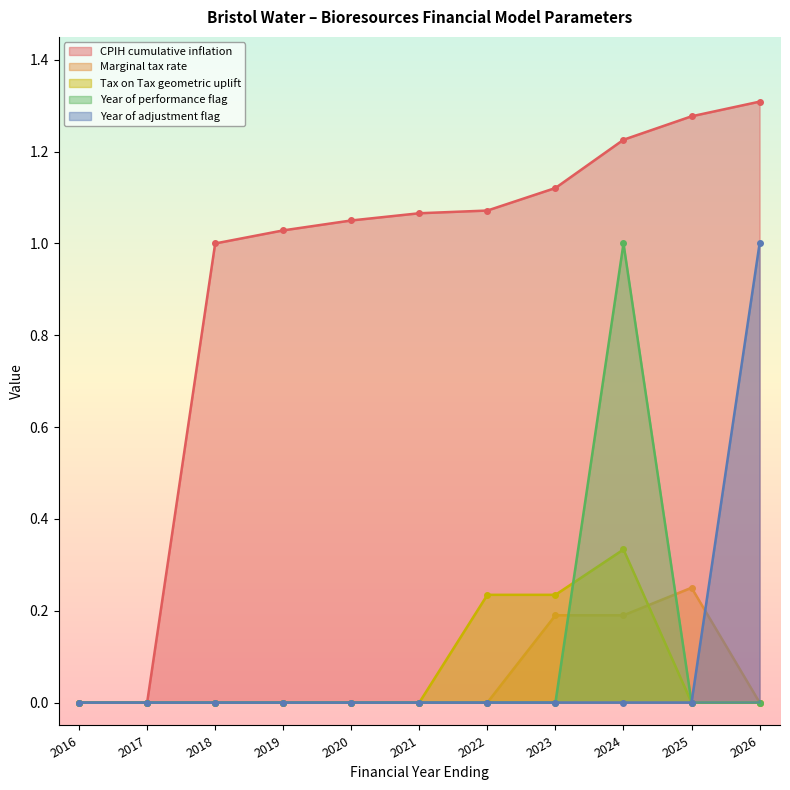

What is the difference between the maximum and minimum values in the Year of performance flag series?

1.0